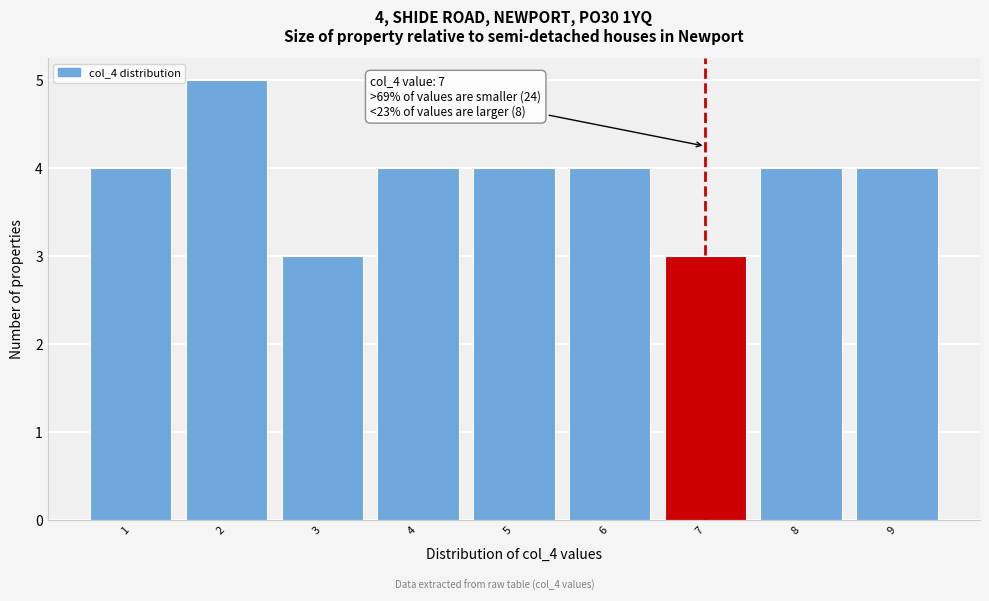

Over which range of the x-axis is the bar tallest?

1.5 to 2.5